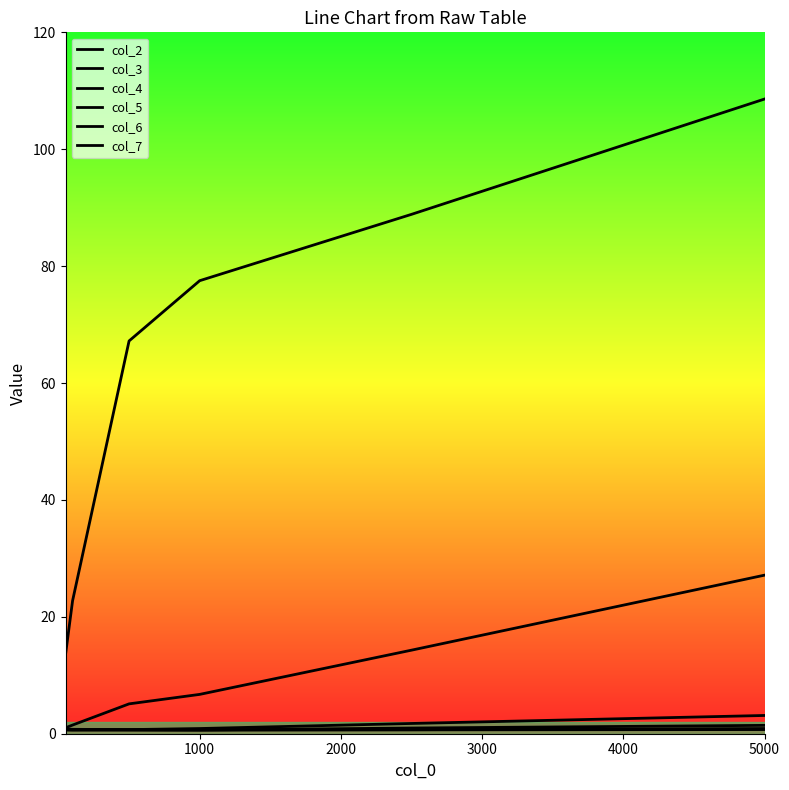

What is the difference between the maximum and second lowest values in the col_7 series?

0.1